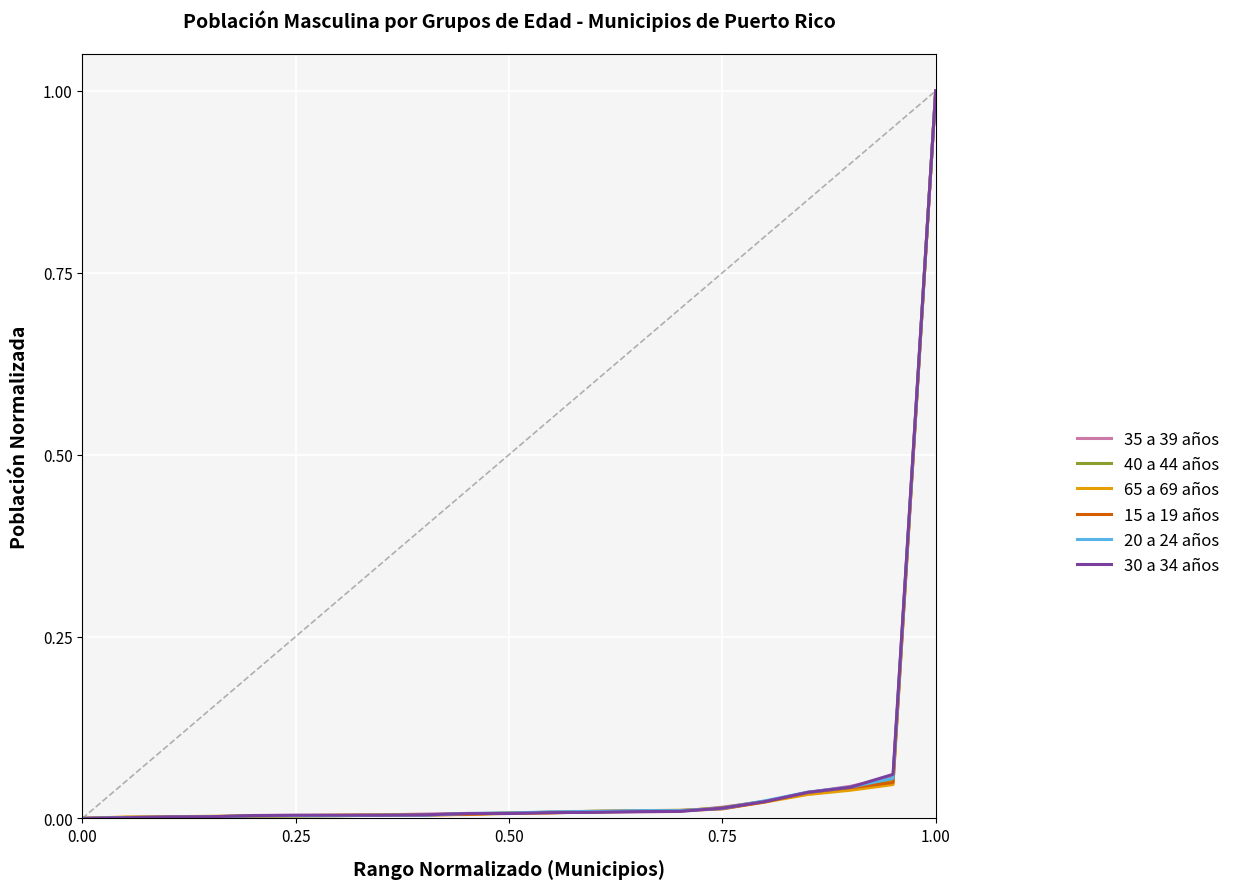

What is the highest value of the 35 a 39 años series?

1.0